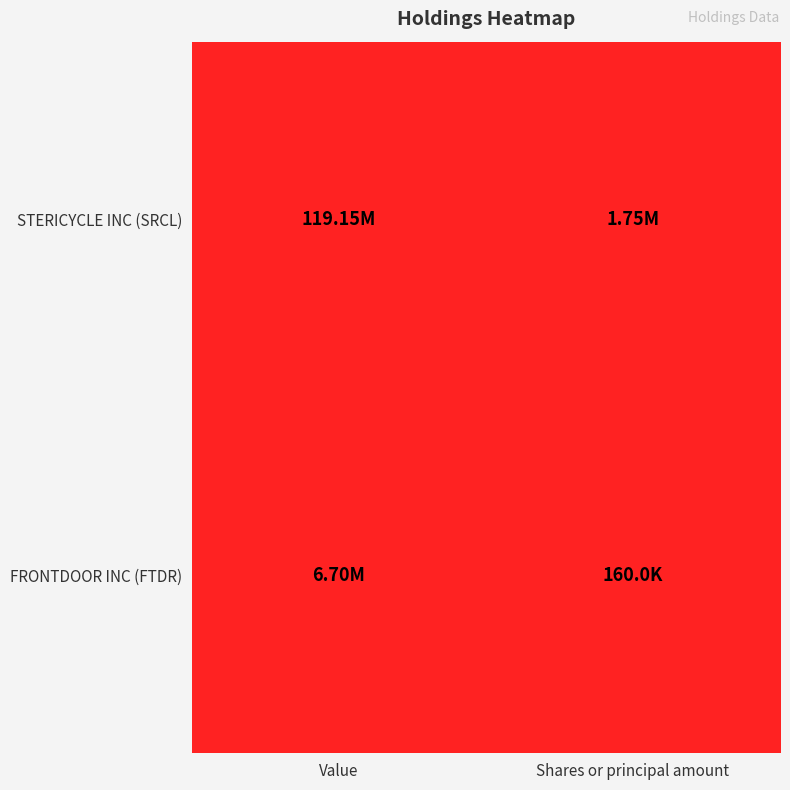

Reading left to right, what are all the values shown in this chart?

STERICYCLE INC (SRCL): Value=1	Shares or principal amount=1
FRONTDOOR INC (FTDR): Value=0	Shares or principal amount=0